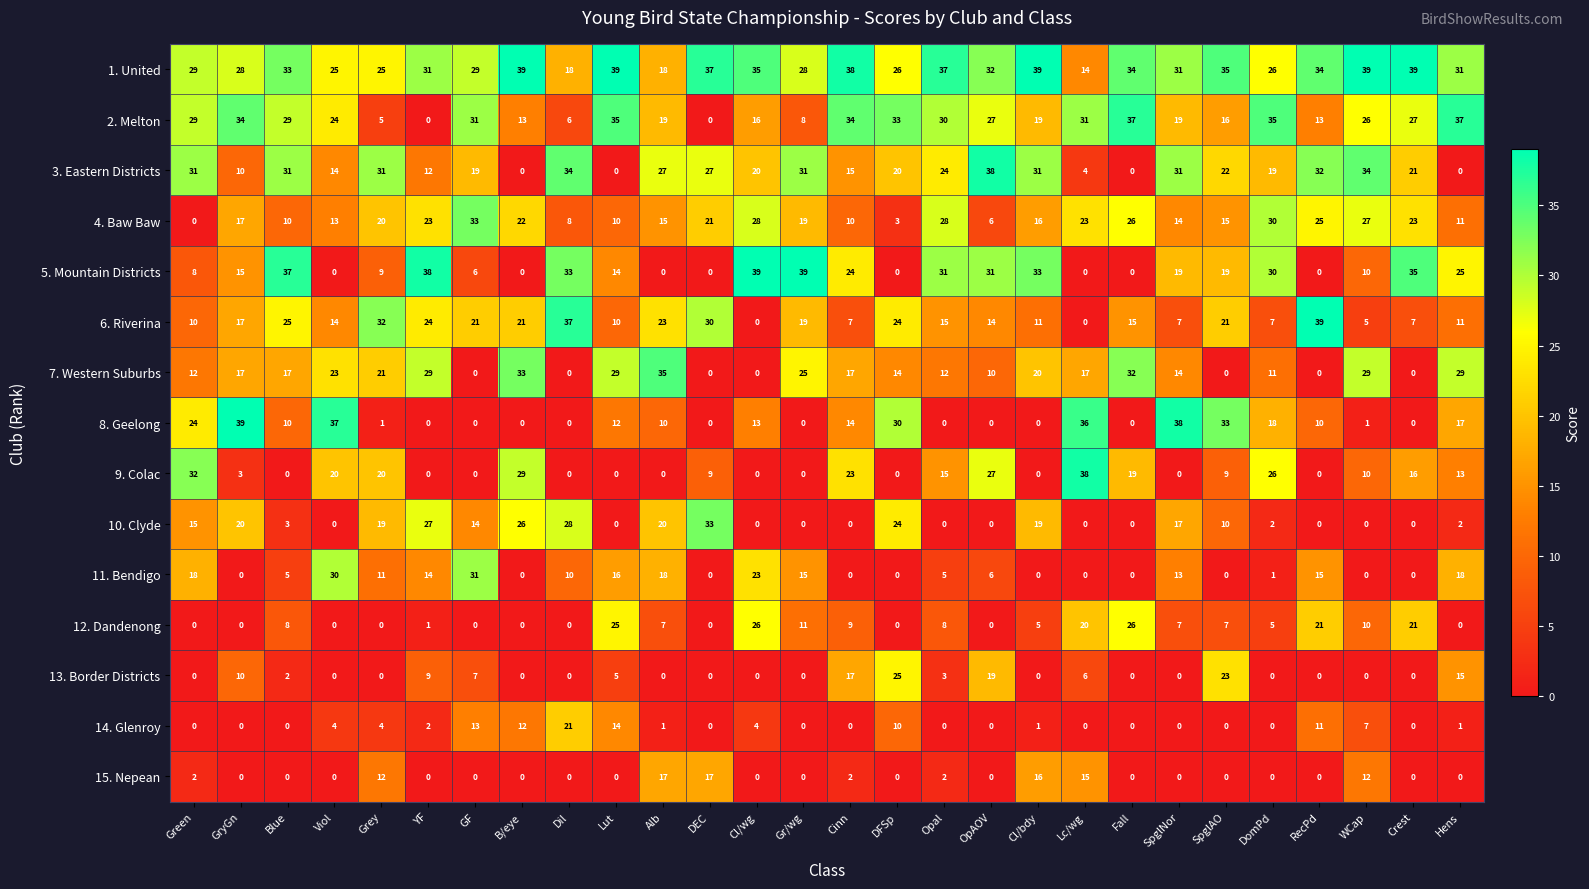

What is the difference between the 13. Border Districts values at GryGn and DEC?

10